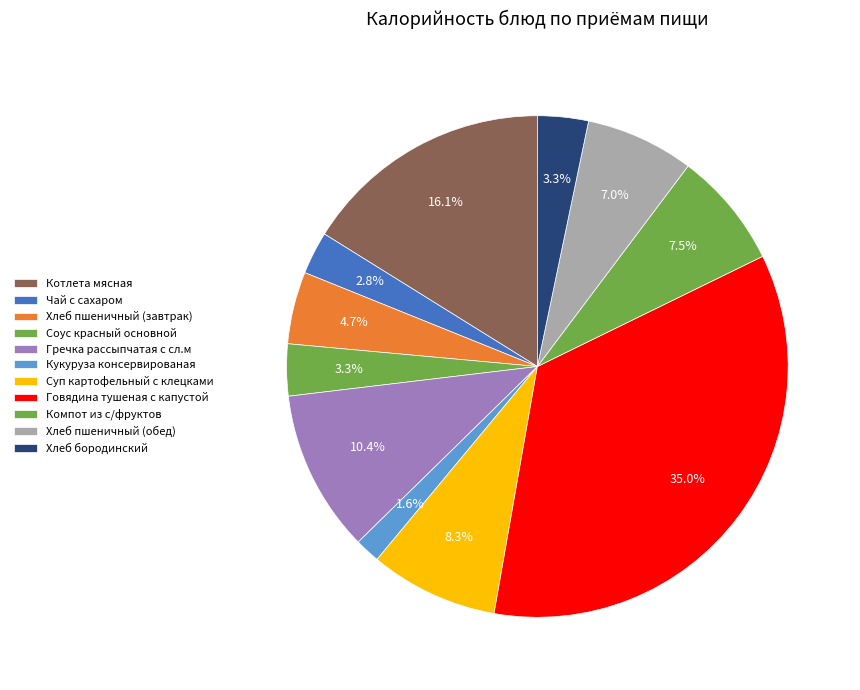

Is it true that Хлеб пшеничный (завтрак) is 5% of the pie?

True